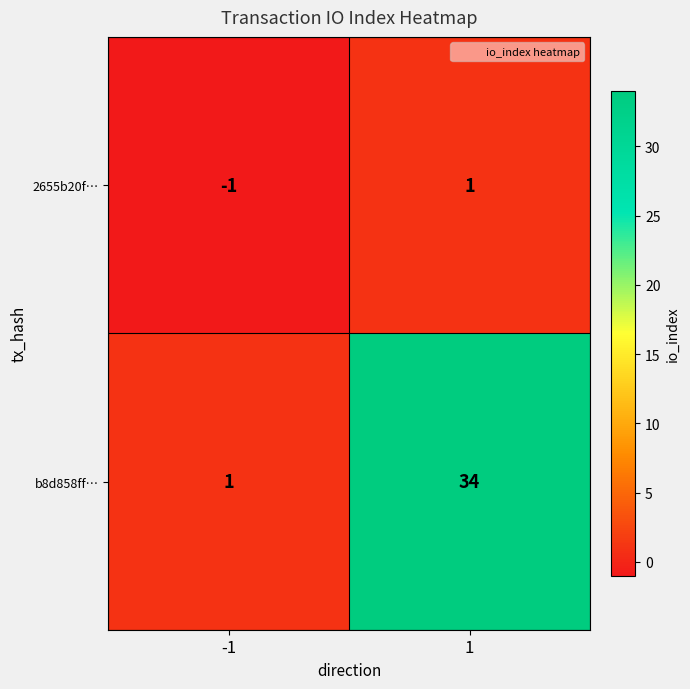

Reading left to right, transcribe all the data shown in this chart.

2655b20f…: -1=-1	1=1
b8d858ff…: -1=1	1=34